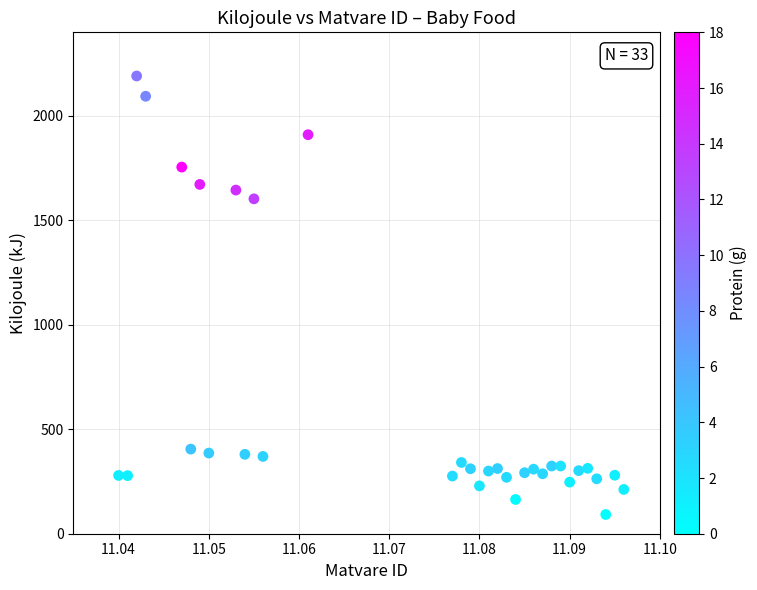

What Y value in the scatter plot is closest to 1141?

1603